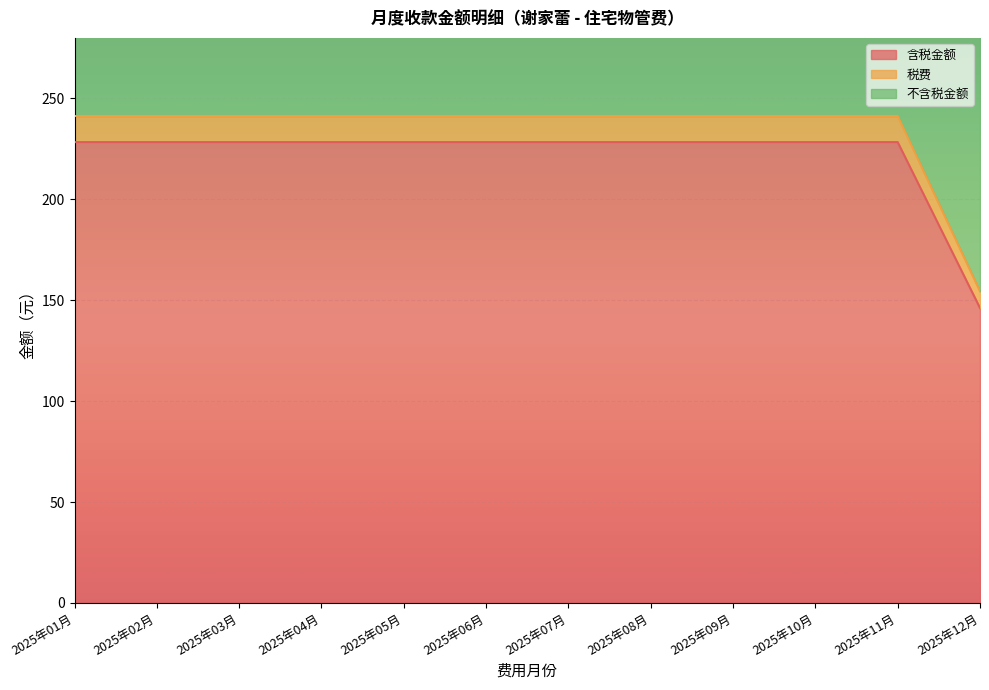

Which category has the highest value in the 含税金额 series?

2025年01月